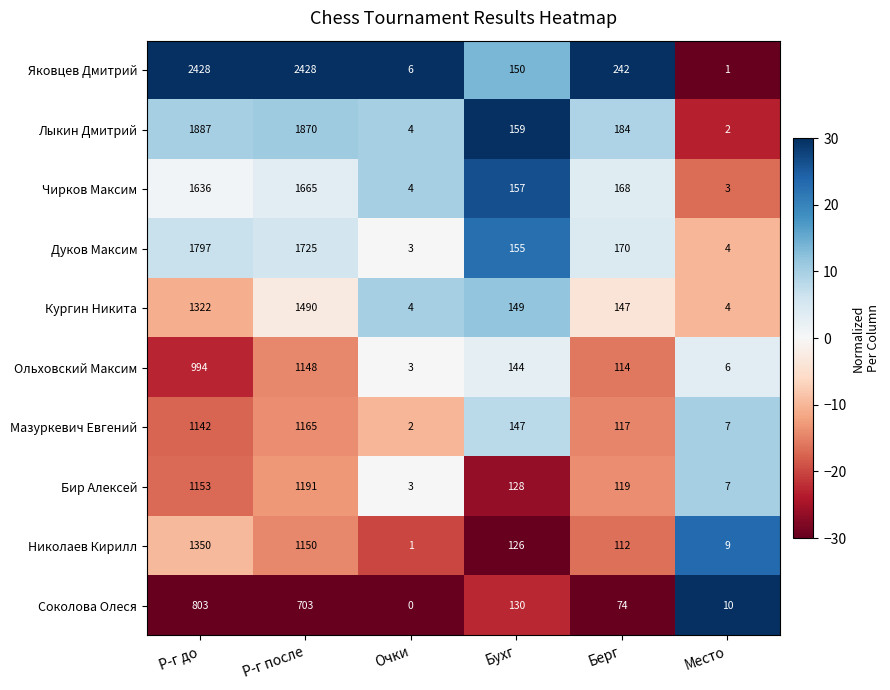

What is the minimum value for Кургин Никита?

4